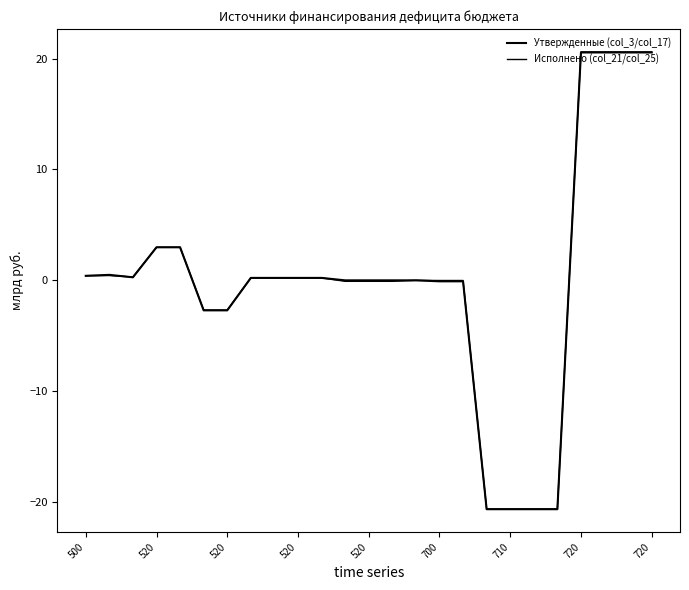

At how many categories does at least one series exceed 3?

4